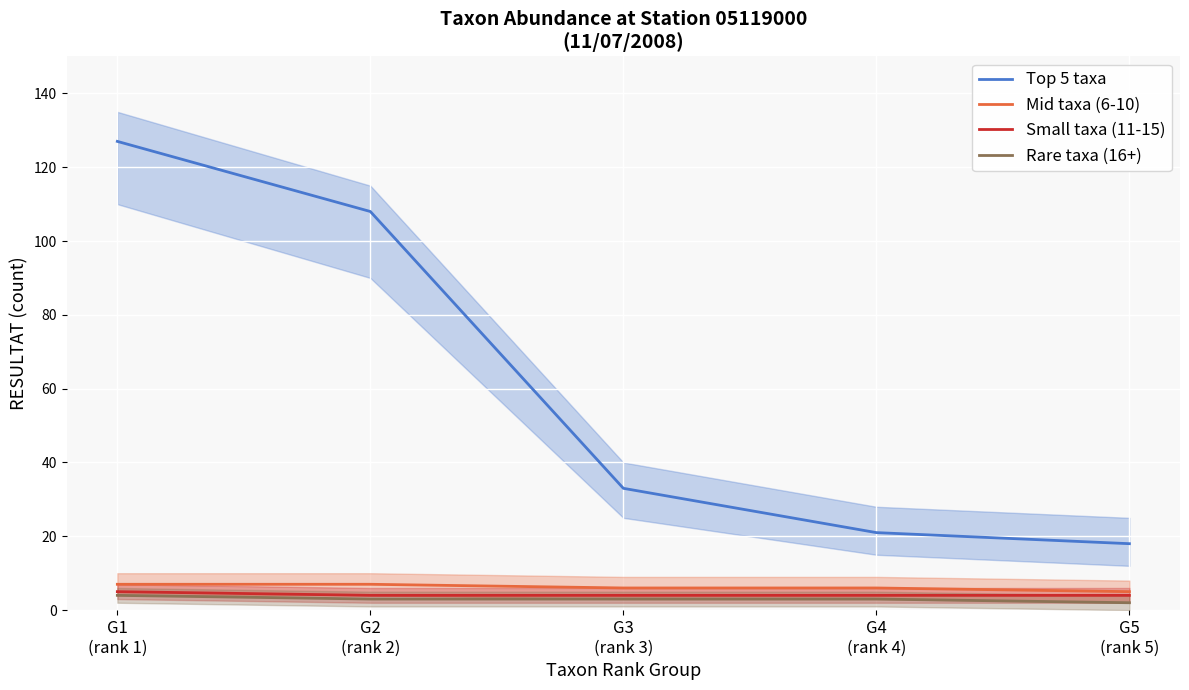

True or false: Small taxa (11-15) and Top 5 taxa cross at least once.

False